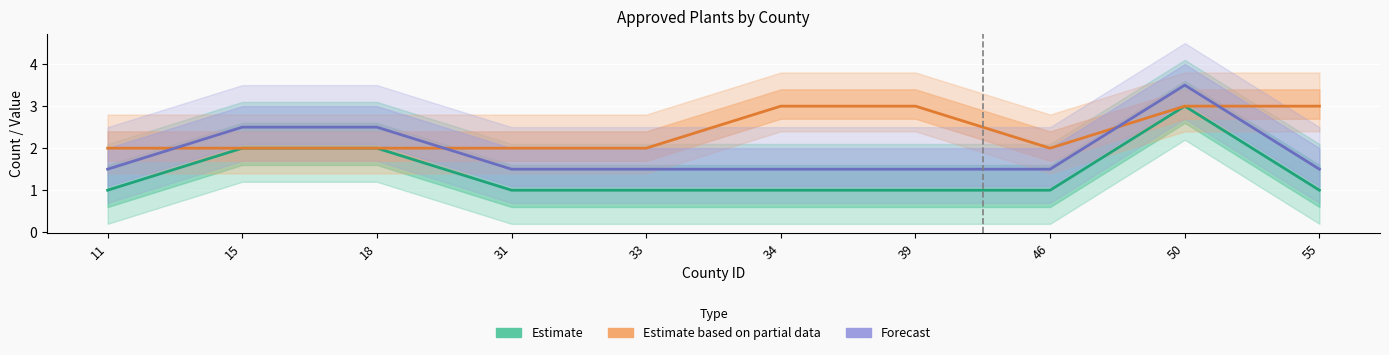

What is the smallest value displayed?

1.0